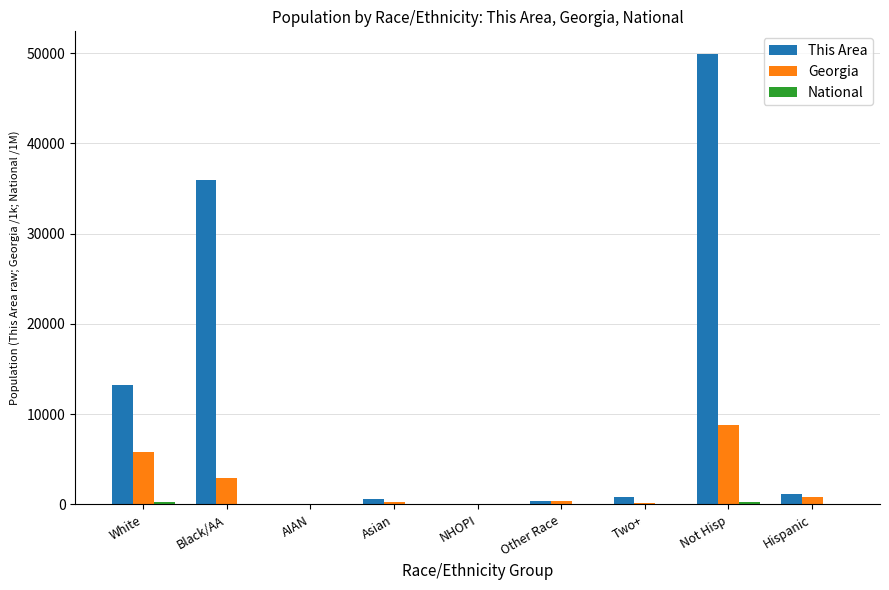

Where is This Area nearest to the value 24968?

Black/AA